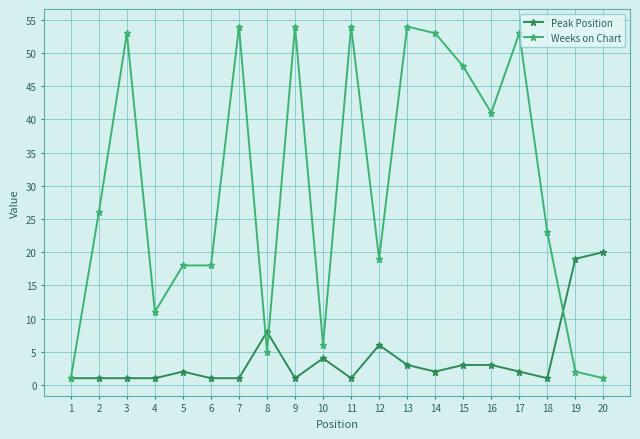

Rank the series at 3 from highest to lowest value.

Weeks on Chart, Peak Position